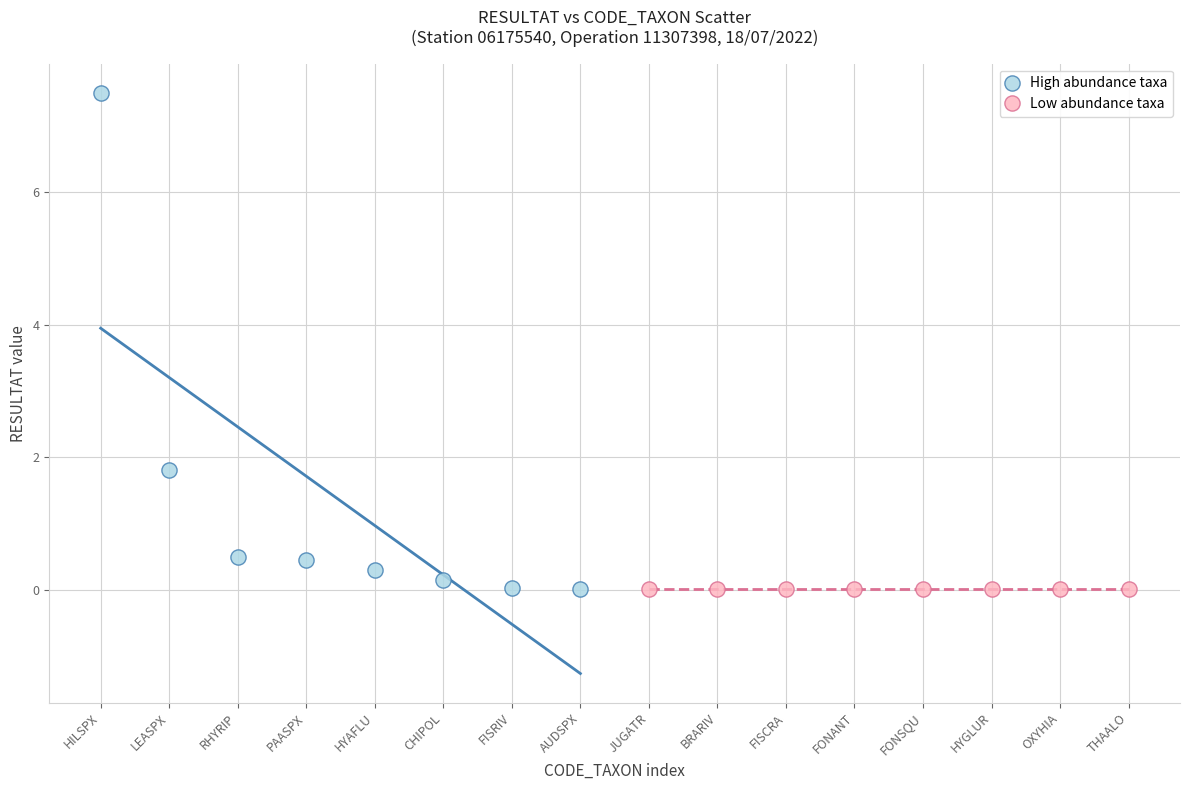

Which series contains the highest Y value?

High abundance taxa